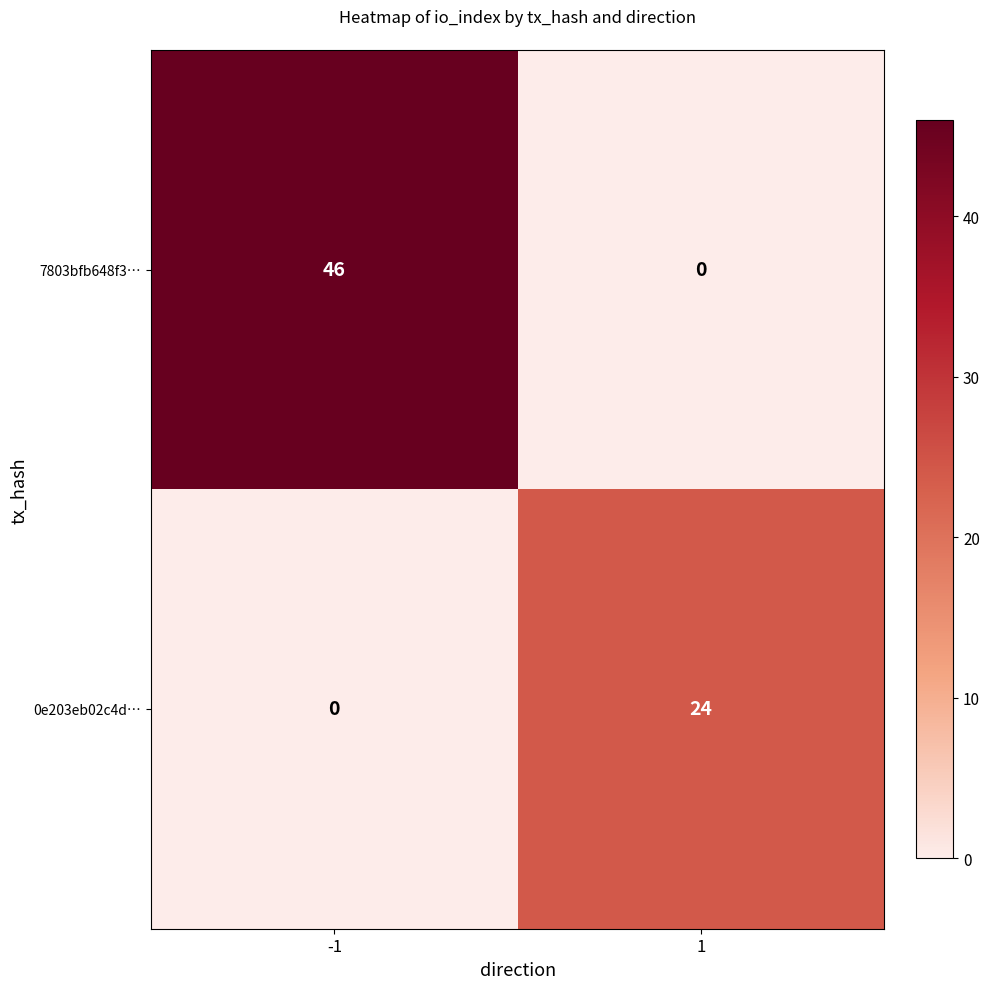

What value does the 7803bfb648f3… series have at -1?

46